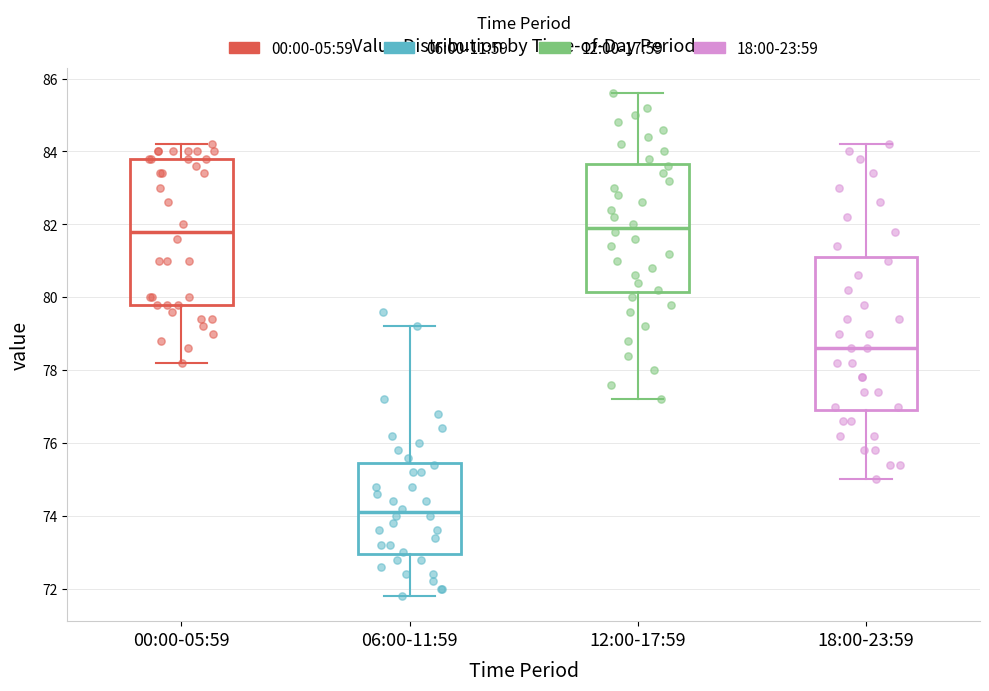

Where is the upper edge of the box for 06:00-11:59 on the y-axis? The values are not printed on the chart, so give them approximately, as read against the axis.

75.4